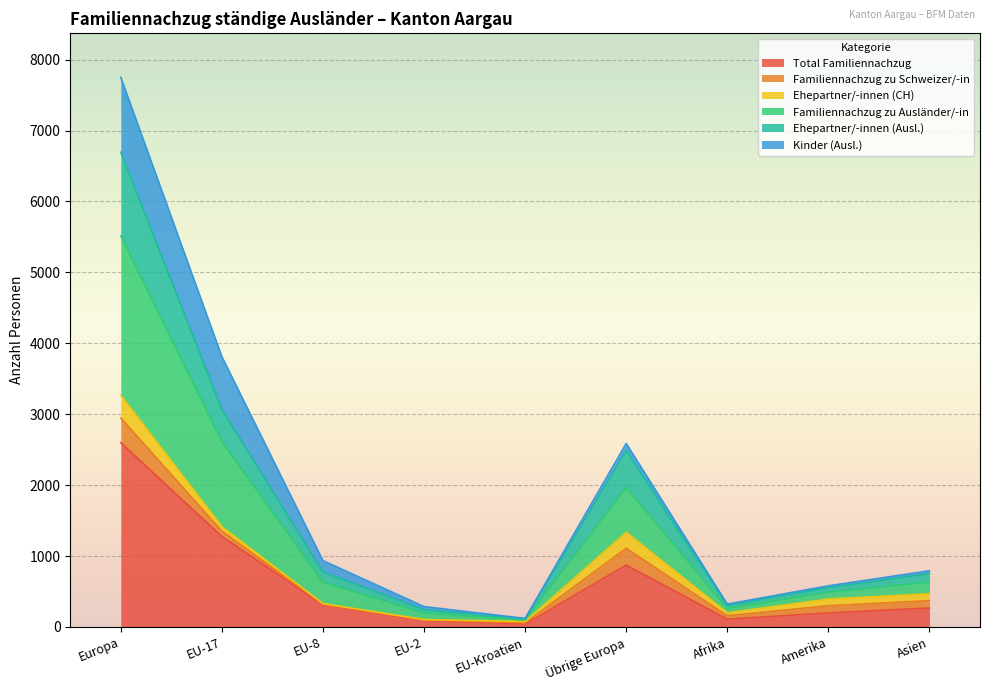

True or false: Total Familiennachzug and Familiennachzug zu Ausländer/-in intersect in this chart.

False